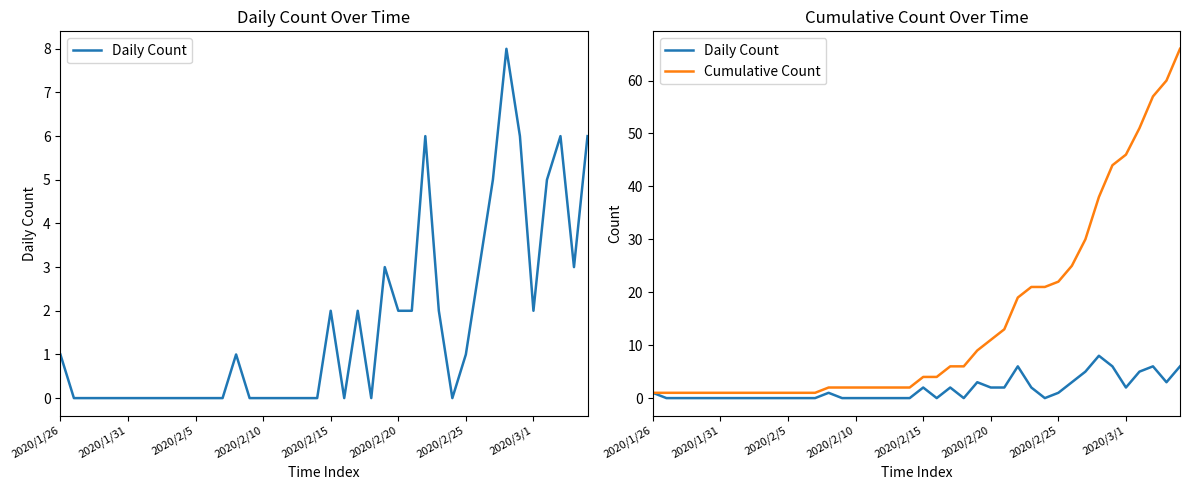

Reading right to left, list all the values displayed in this chart.

Daily Count: 6	3	6	5	2	6	8	5	3	1	0	2	6	2	2	3	0	2	0	2	0	0	0	0	0	0	1	0	0	0	0	0	0	0	0	0	0	0	0	1
Cumulative Count: 66	60	57	51	46	44	38	30	25	22	21	21	19	13	11	9	6	6	4	4	2	2	2	2	2	2	2	1	1	1	1	1	1	1	1	1	1	1	1	1